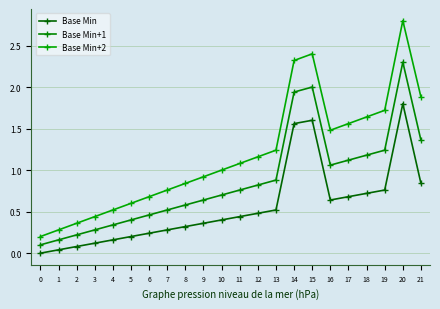

Does the chart have visible grid lines?

Yes